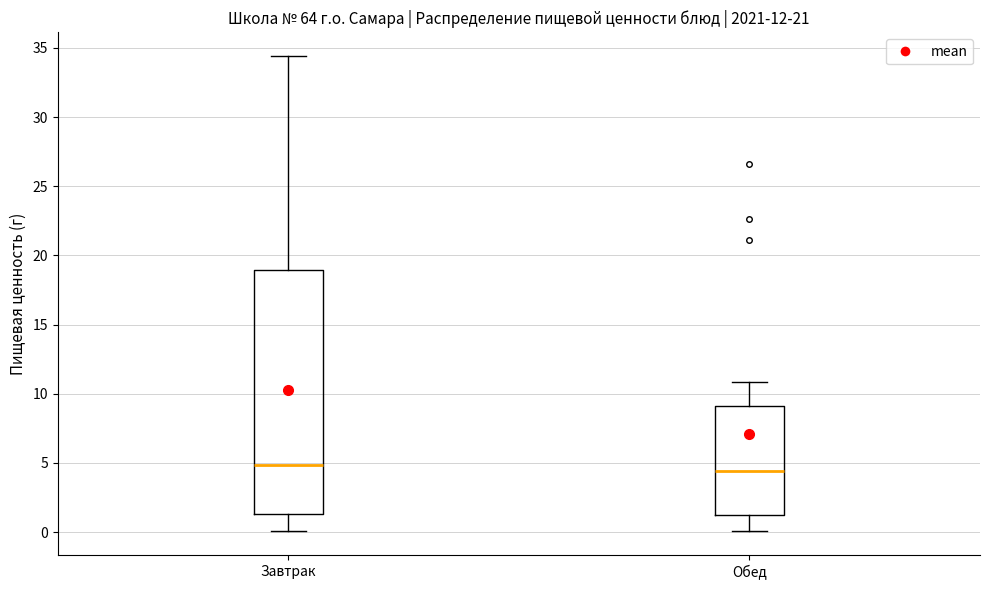

Which box is the tallest, from its lower edge to its upper edge?

Завтрак